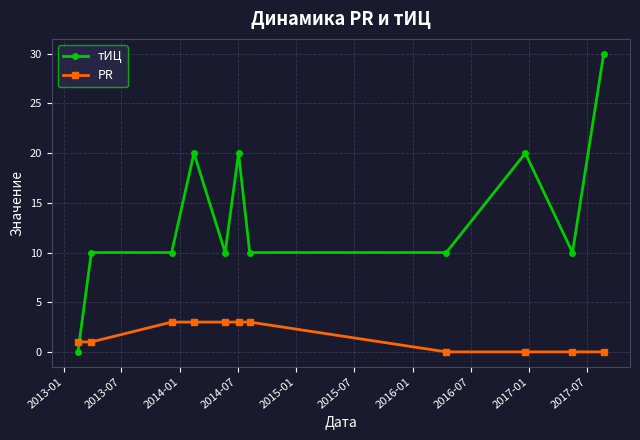

What is the value of the тИЦ point at the 11th from the left?

30